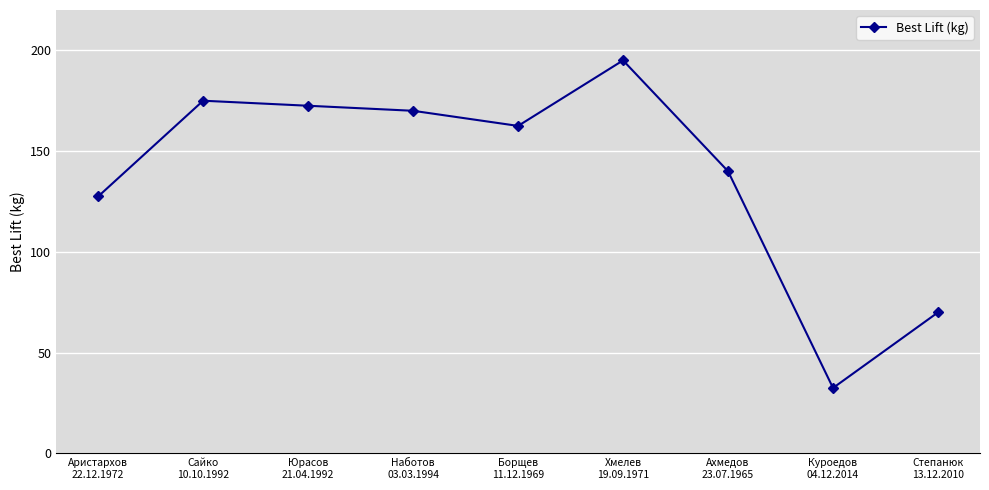

What is the difference between the maximum and minimum values?

162.5